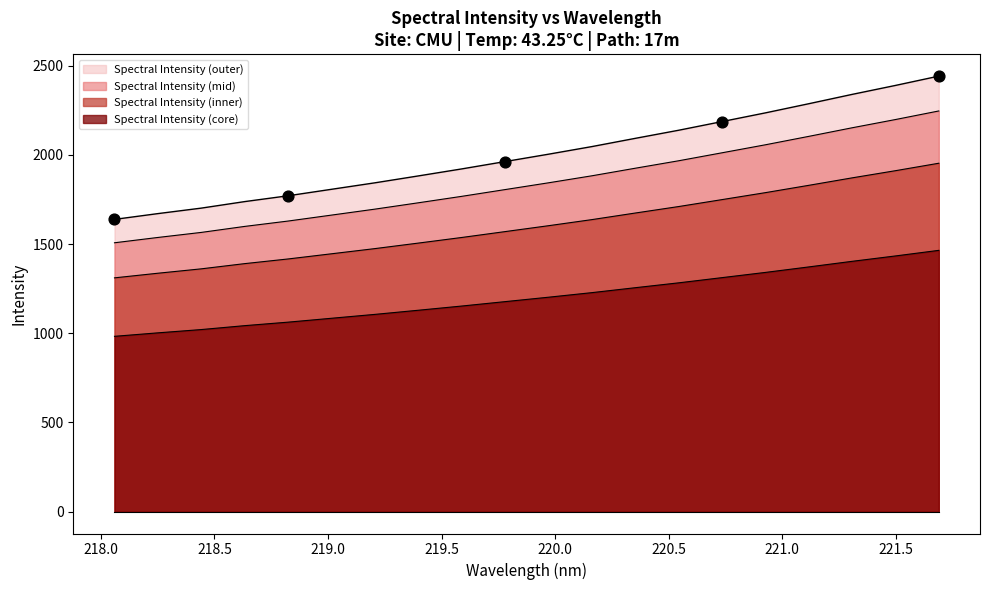

What is the ratio of the value at 220.3533 to the value at 220.7354?

1.0